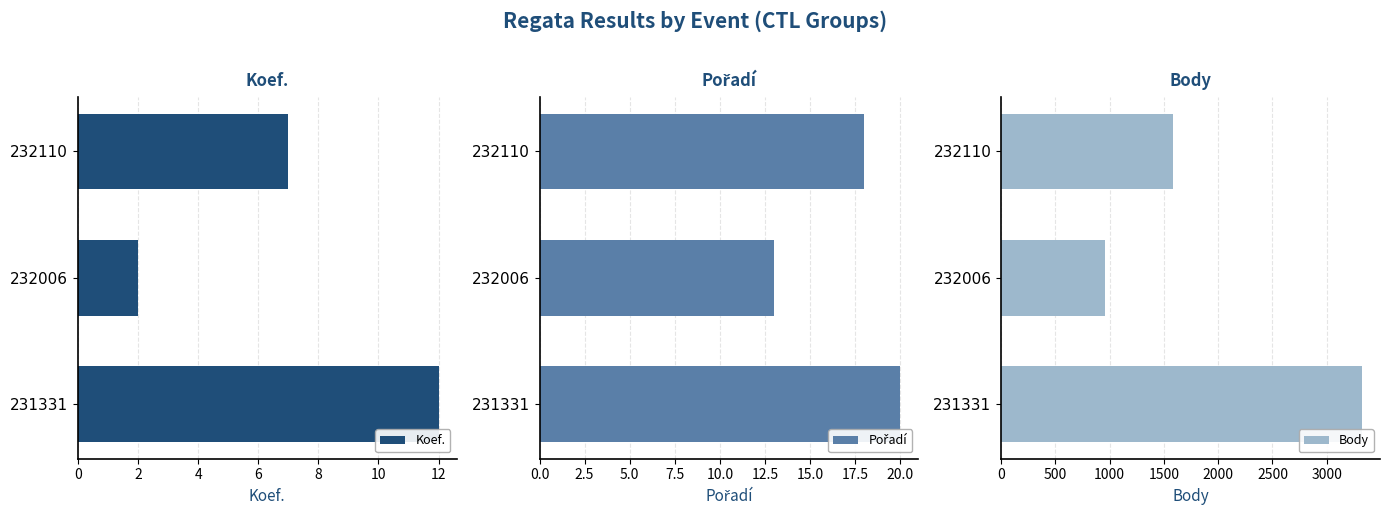

Rank the categories by Koef. value from lowest to highest.

232006, 232110, 231331